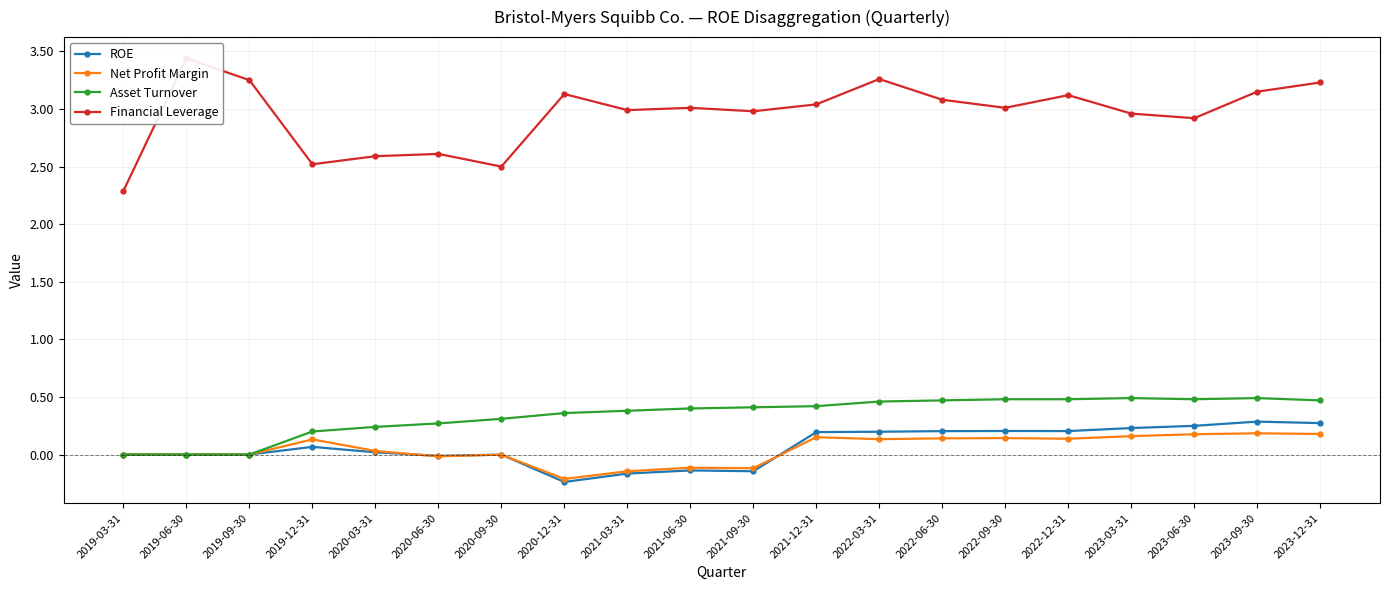

Where does the Net Profit Margin series first go above 0?

2019-12-31